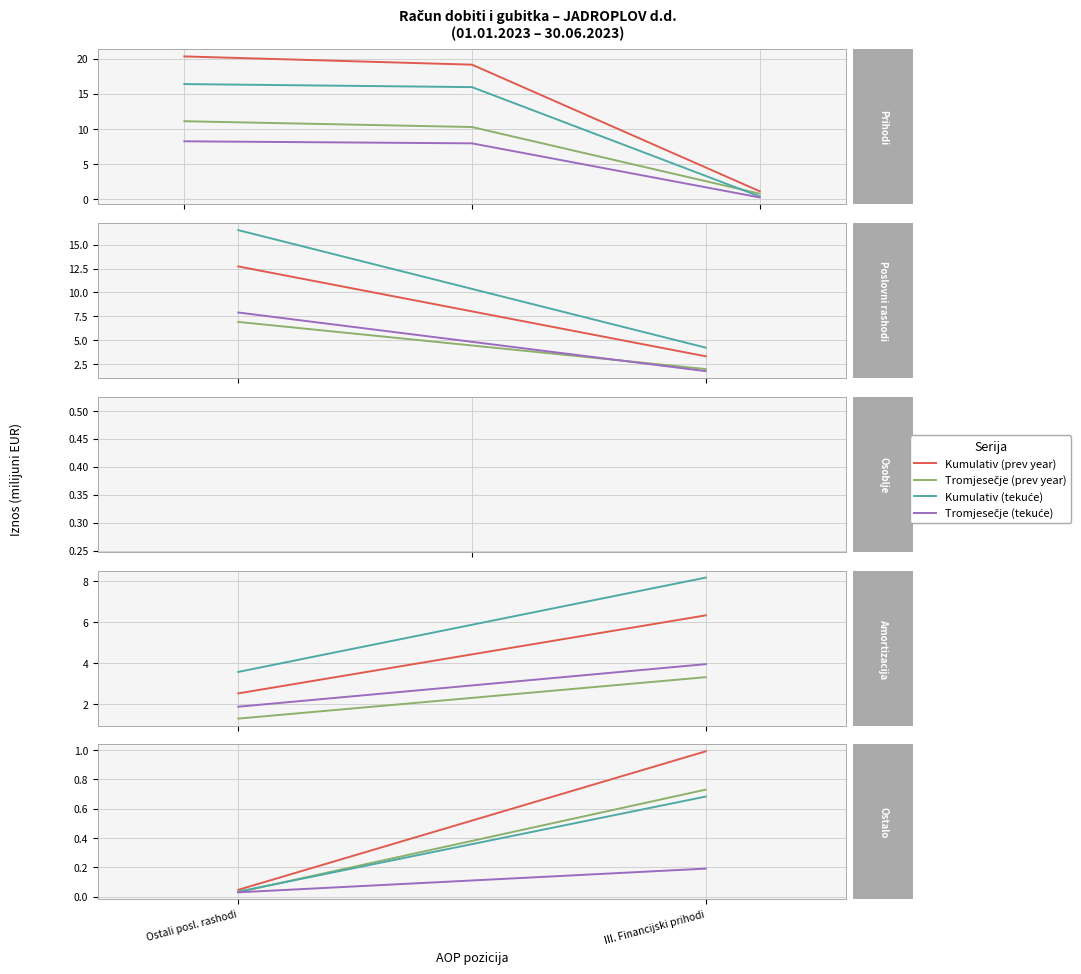

What is the minimum value for Kumulativ (prev year)?

1.2